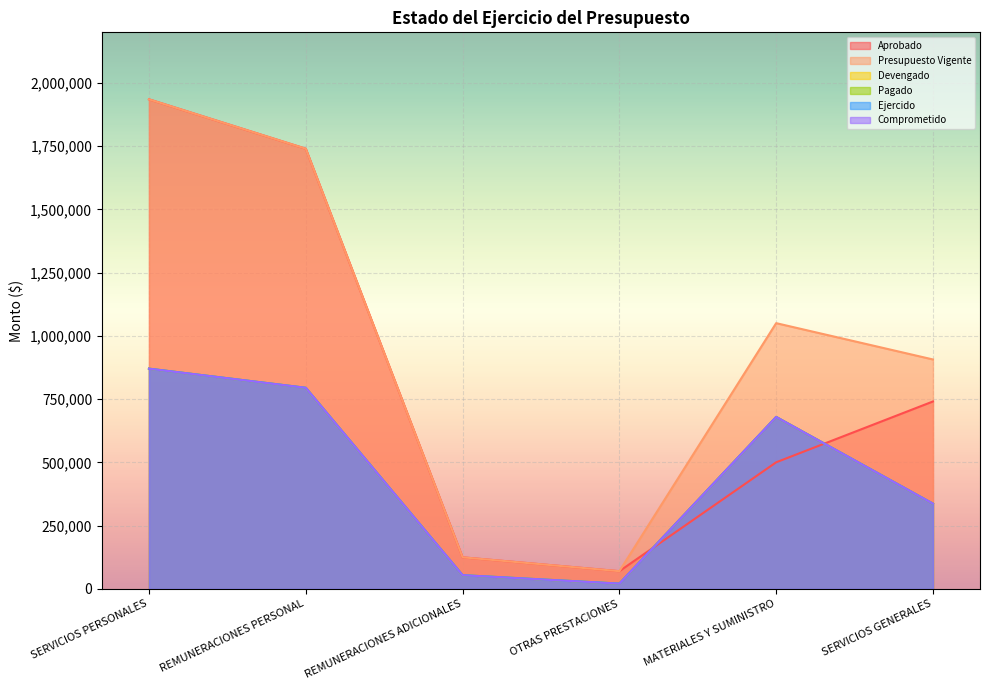

Which series changed the most between SERVICIOS PERSONALES and MATERIALES Y SUMINISTRO?

Aprobado